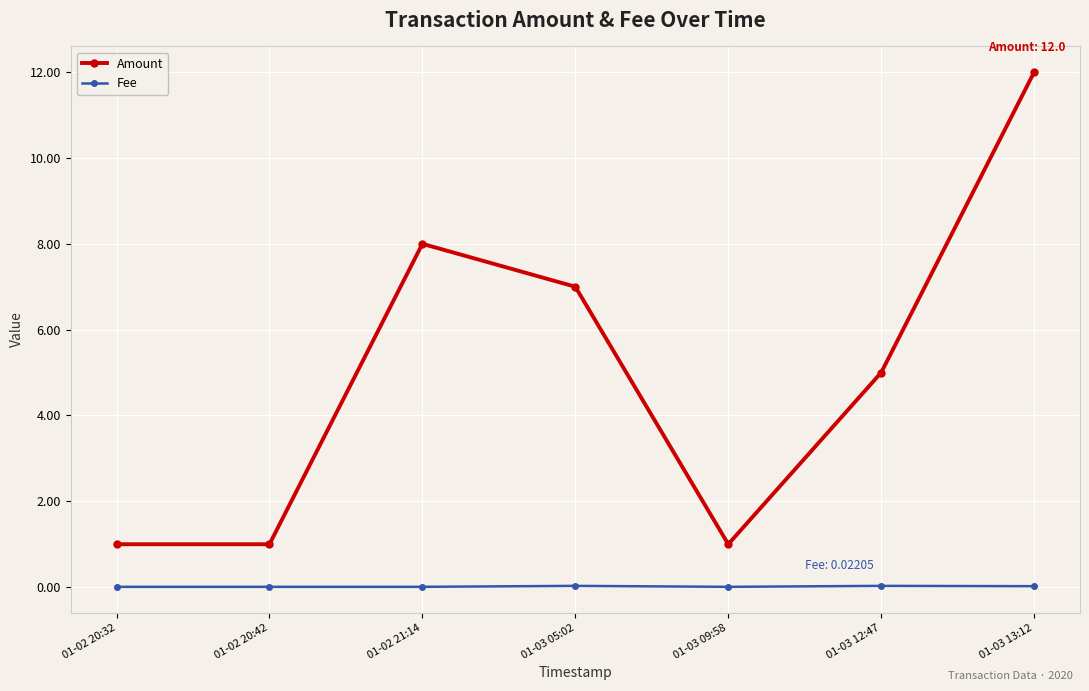

What is the label of the 4th point from the right?

01-03 05:02